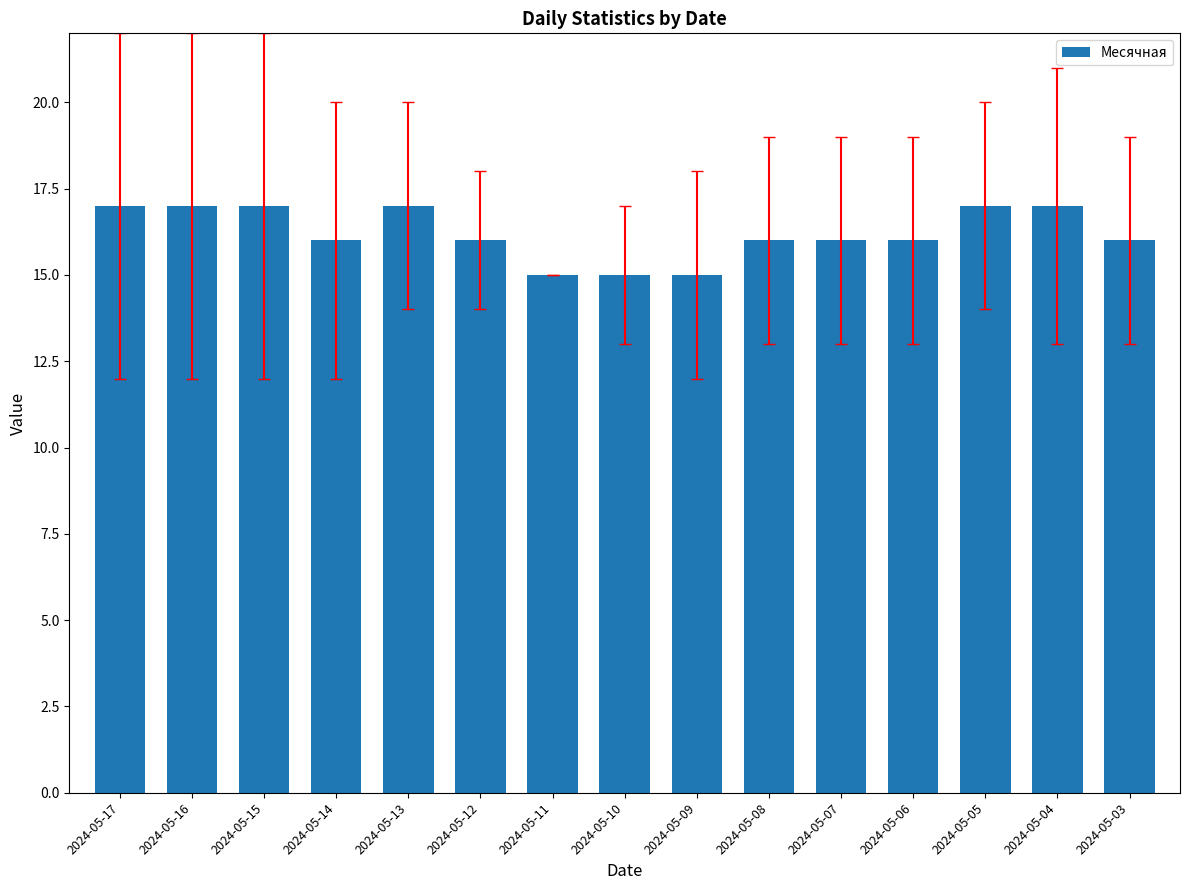

Is it true that the value at 2024-05-15 is 11?

False